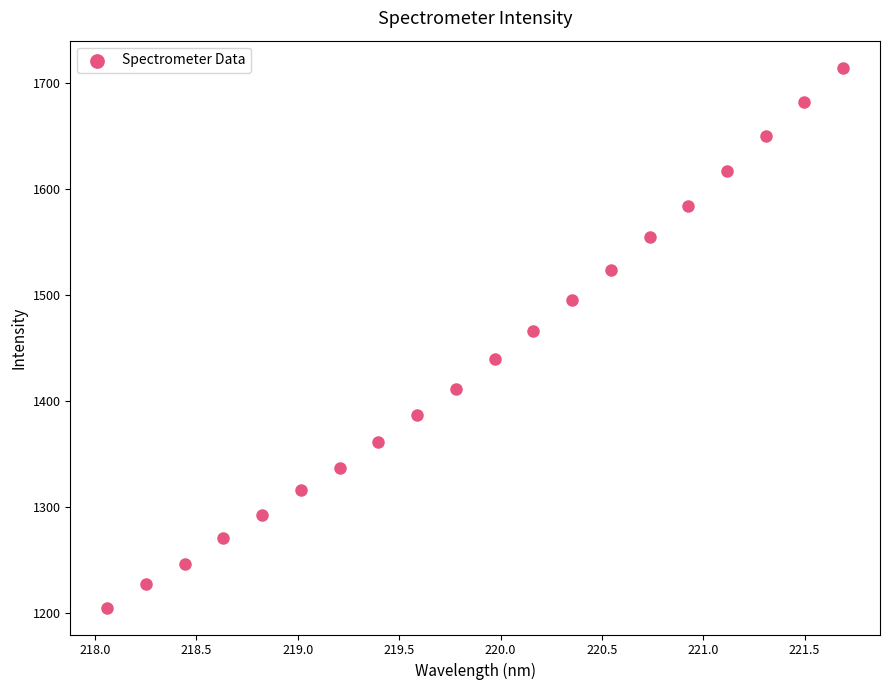

What Y value in the scatter plot is closest to 1460?

1466.2